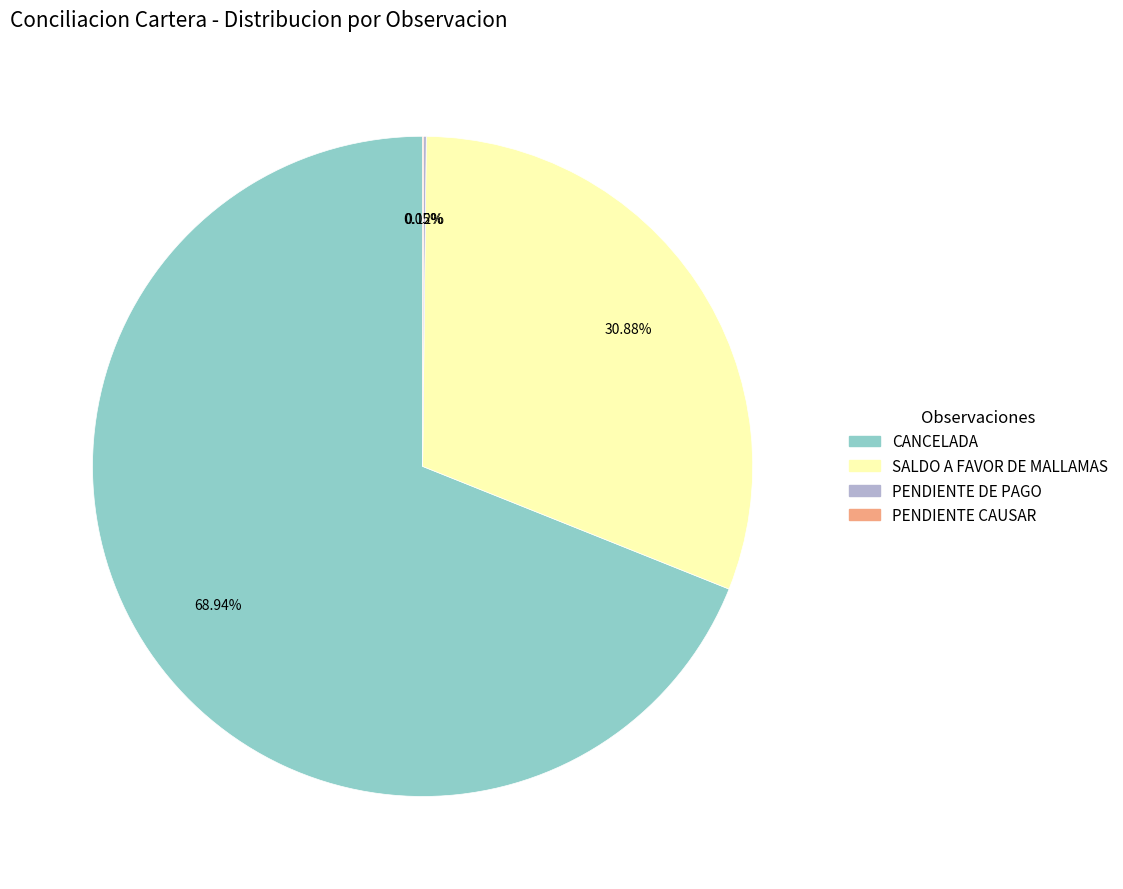

To the nearest percent, what is the difference between the largest and smallest slice percentages?

69%